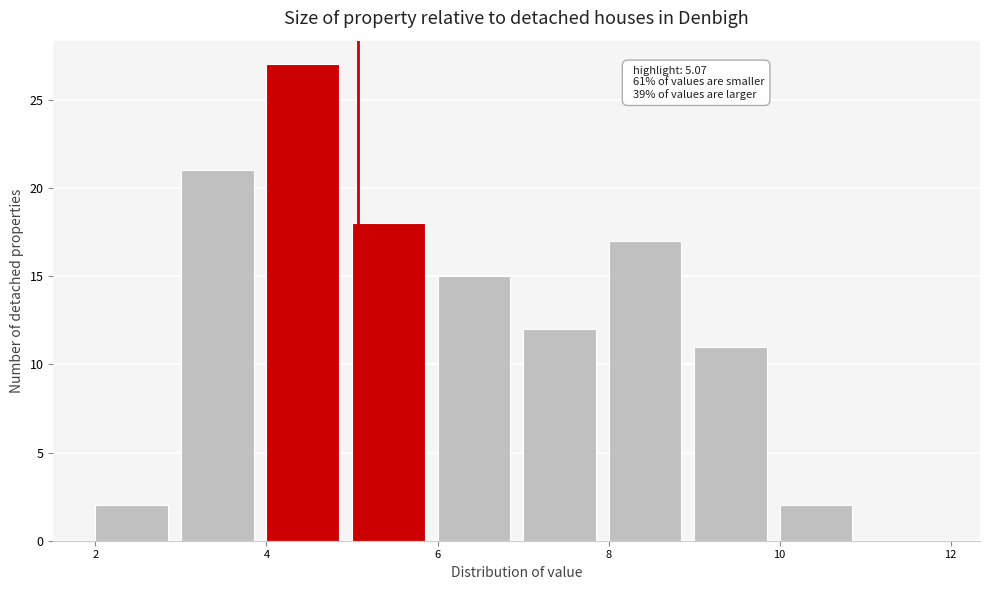

Over which range of the x-axis is the bar tallest?

4 to 5